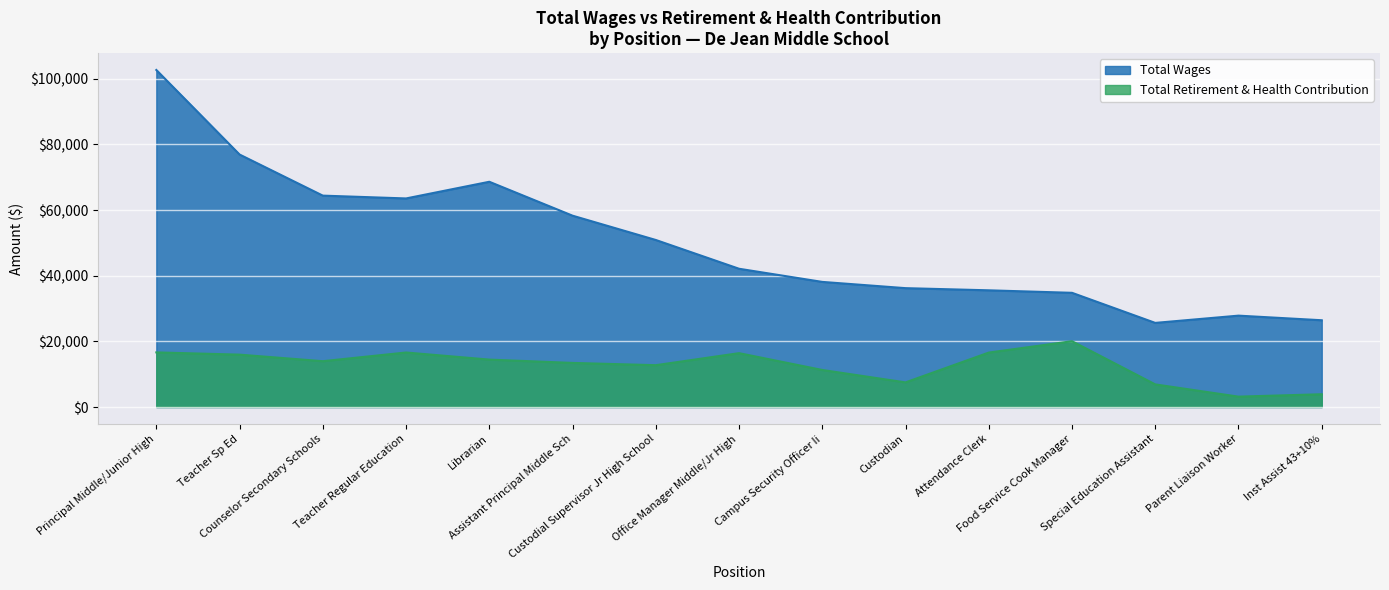

Which category has the highest value across all series?

Principal Middle/Junior High